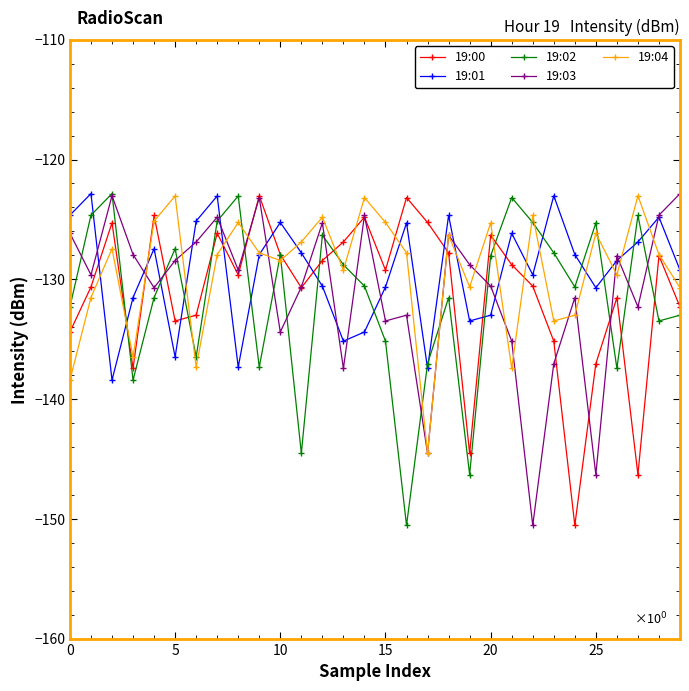

What is the smallest value displayed?

-150.5